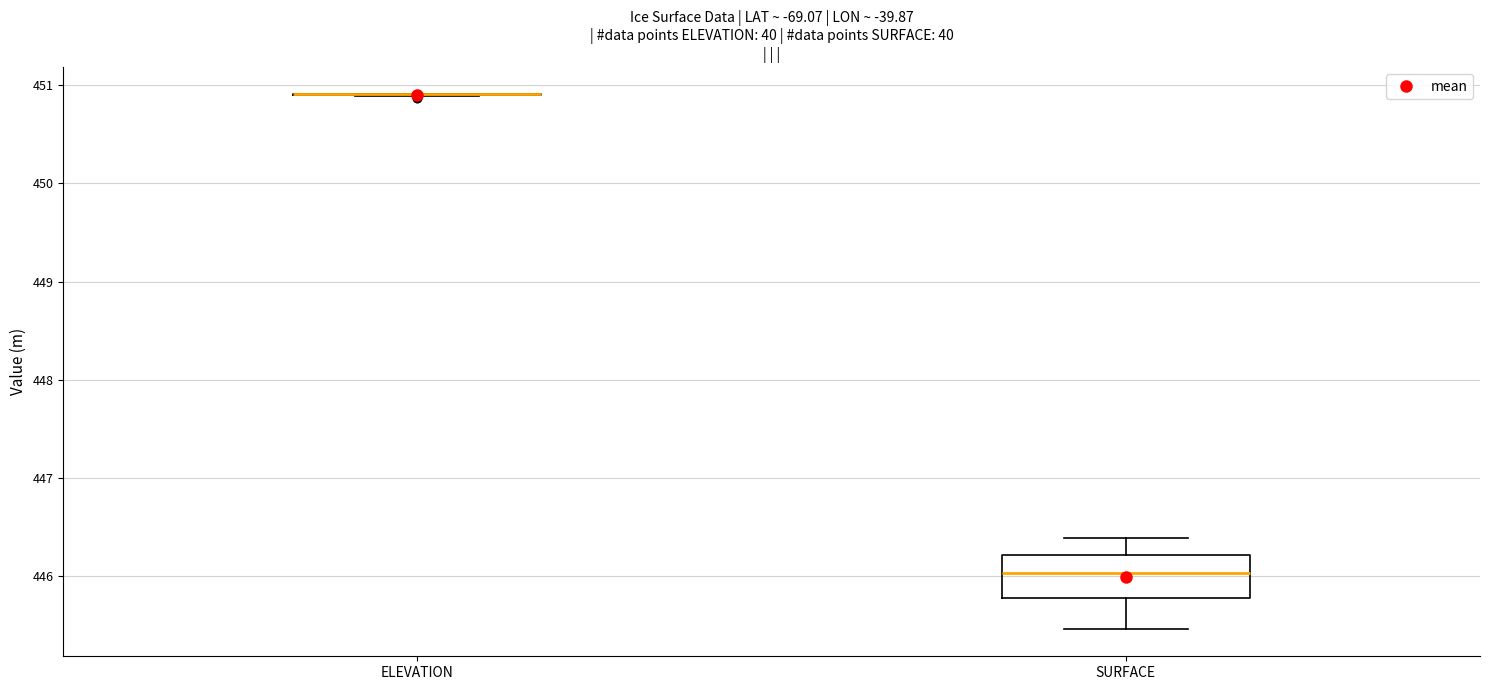

Reading left to right, read every box against the y-axis: the position of its median line, the range the box covers, and the ends of its whiskers. The values are not printed on the chart, so give them approximately, as read against the axis.

ELEVATION: box collapsed to a line at 450.9, whiskers 450.9 to 450.9
SURFACE: median 446.0, box 445.8 to 446.2, whiskers 445.5 to 446.4